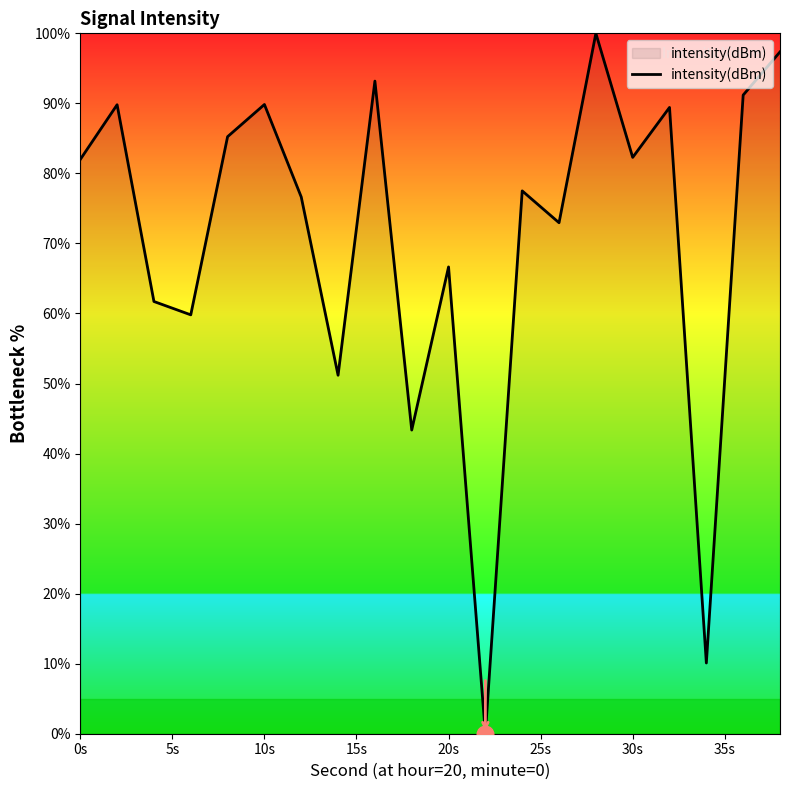

What is the difference between the maximum and minimum values?

100.0